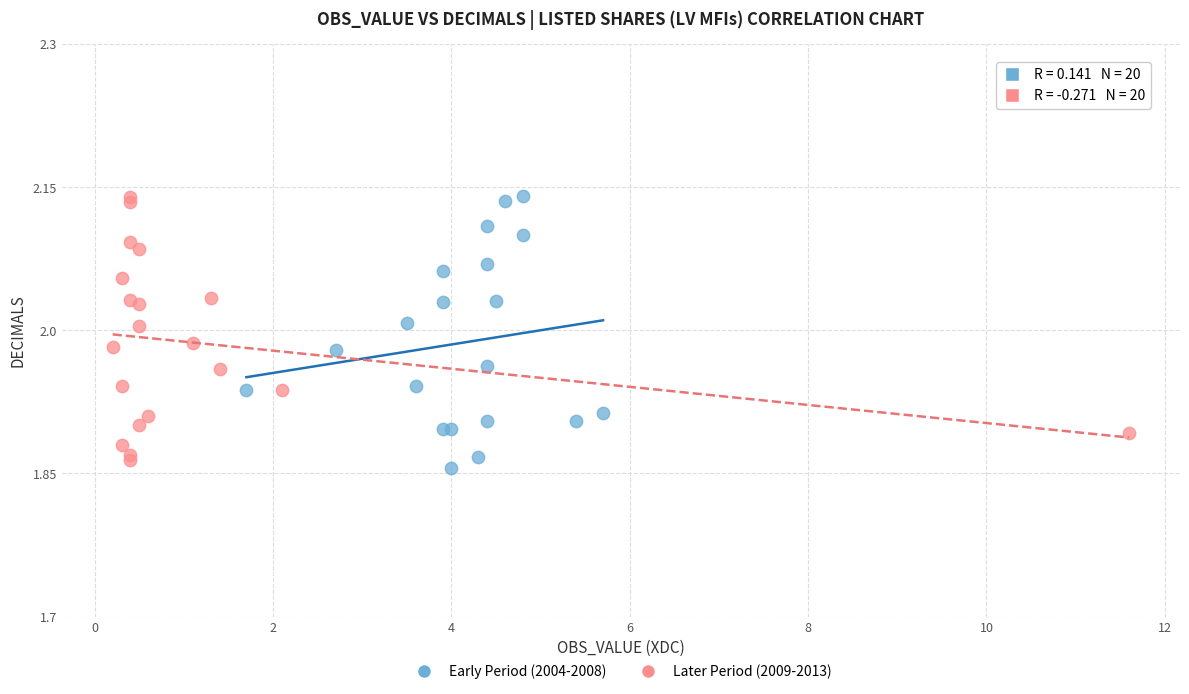

What are all the series names shown in the legend?

Early Period (2004-2008), Later Period (2009-2013)